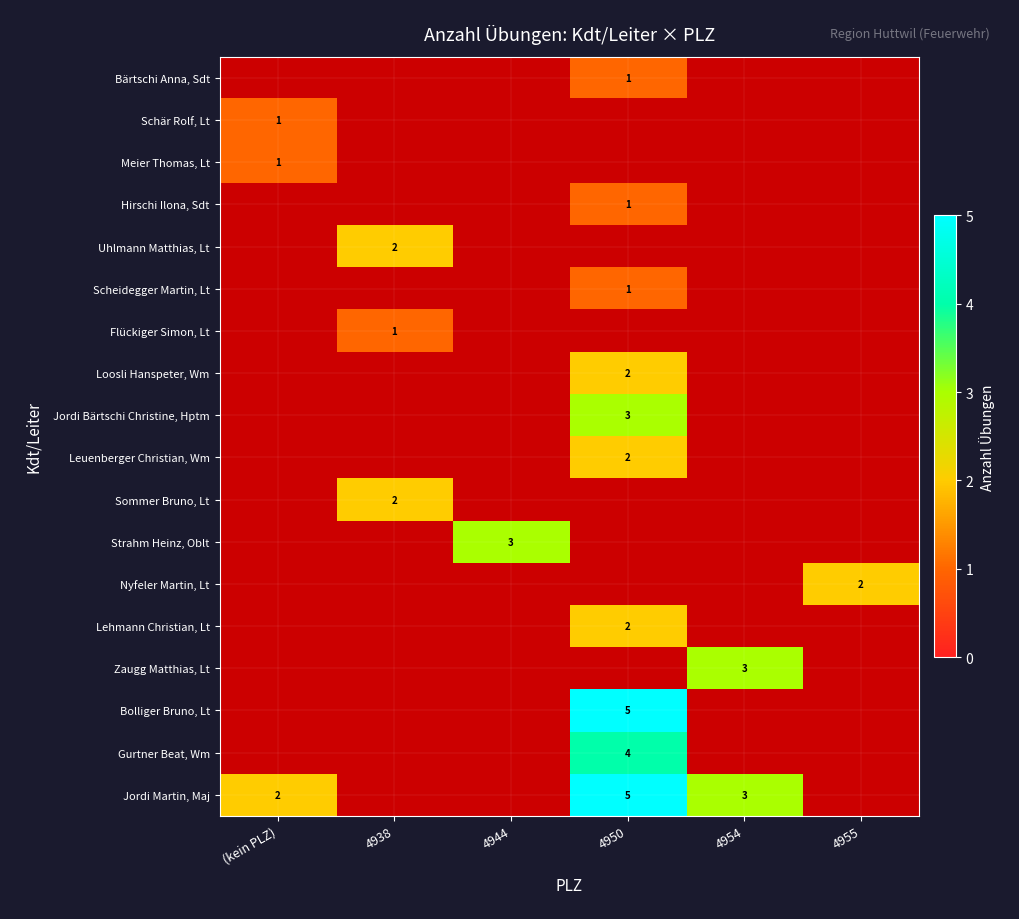

Between 4954 and 4950, which is larger?

4950